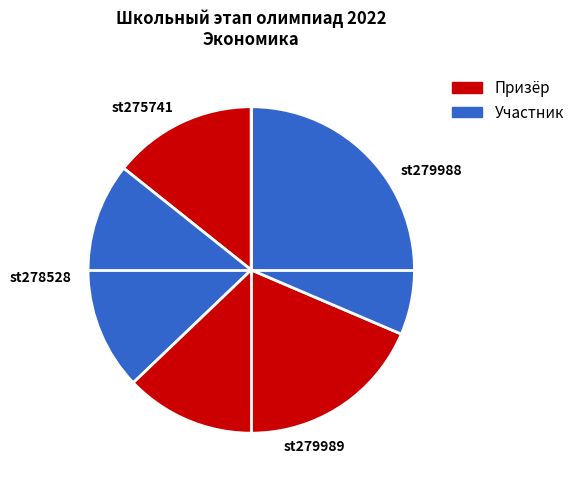

What is the ratio of the value at st279989 to the value at st279988?

1.0